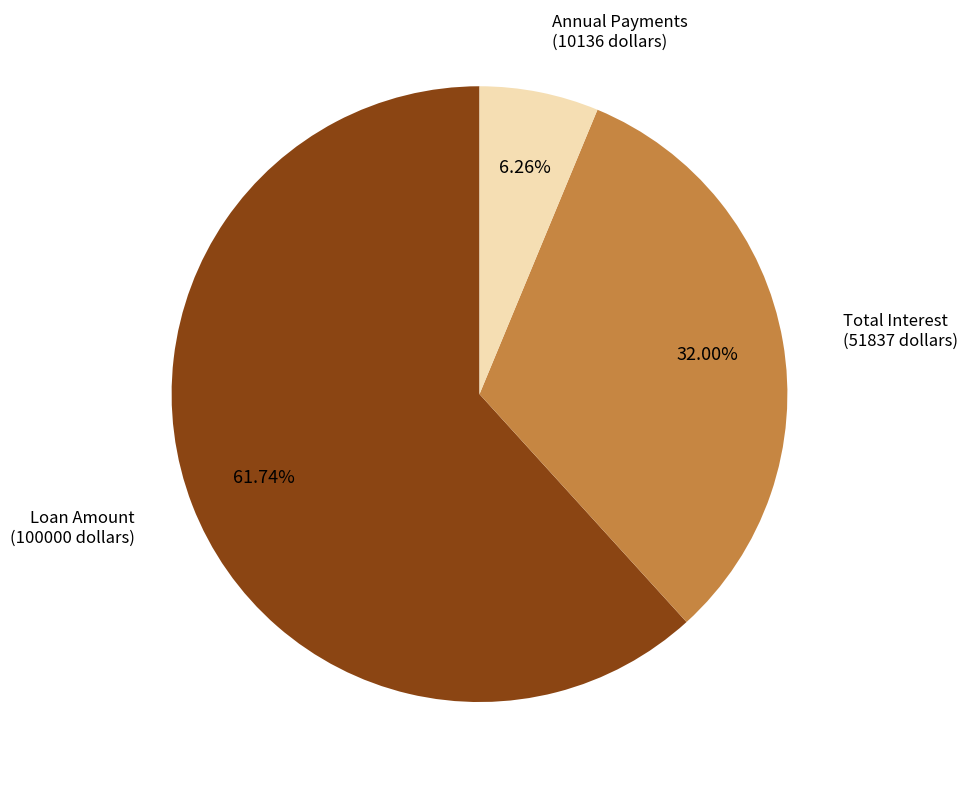

Between Total Interest (51837 dollars) and Annual Payments (10136 dollars), which is larger?

Total Interest (51837 dollars)